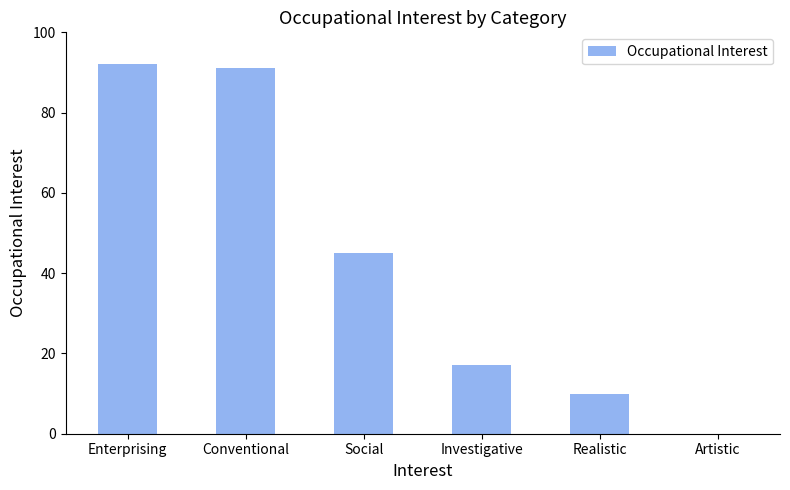

What is the sum of the values at Social and Enterprising?

137